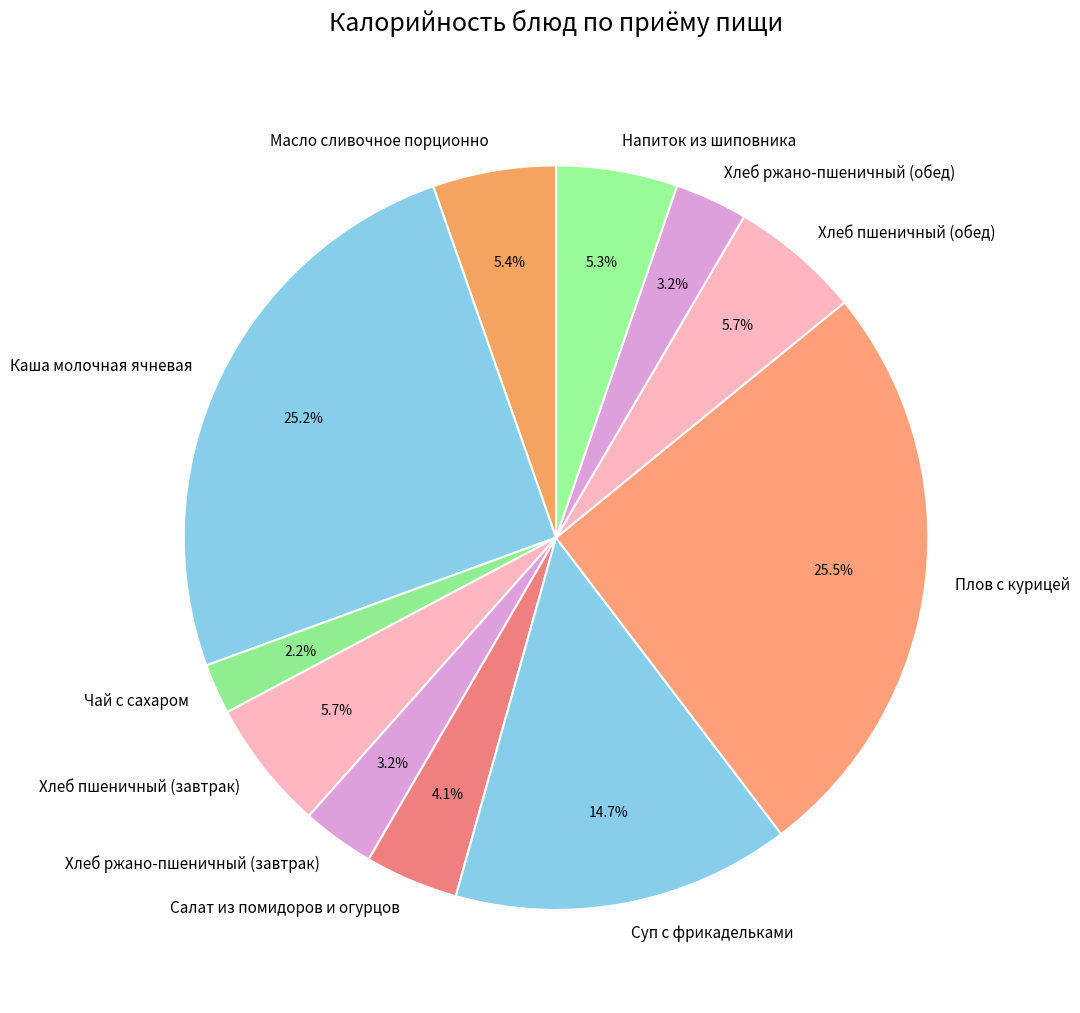

What is the ratio of the value at Чай с сахаром to the value at Хлеб пшеничный (завтрак)?

0.4